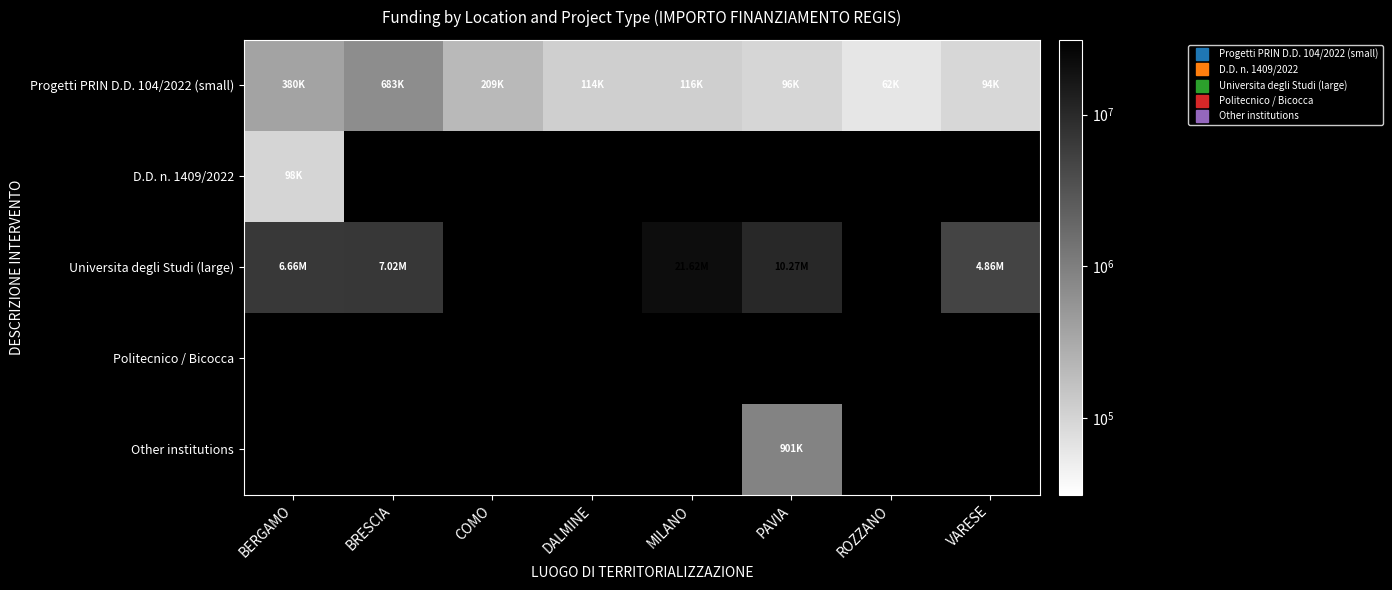

Between BERGAMO and COMO, which series saw the biggest shift?

Universita degli Studi (large)